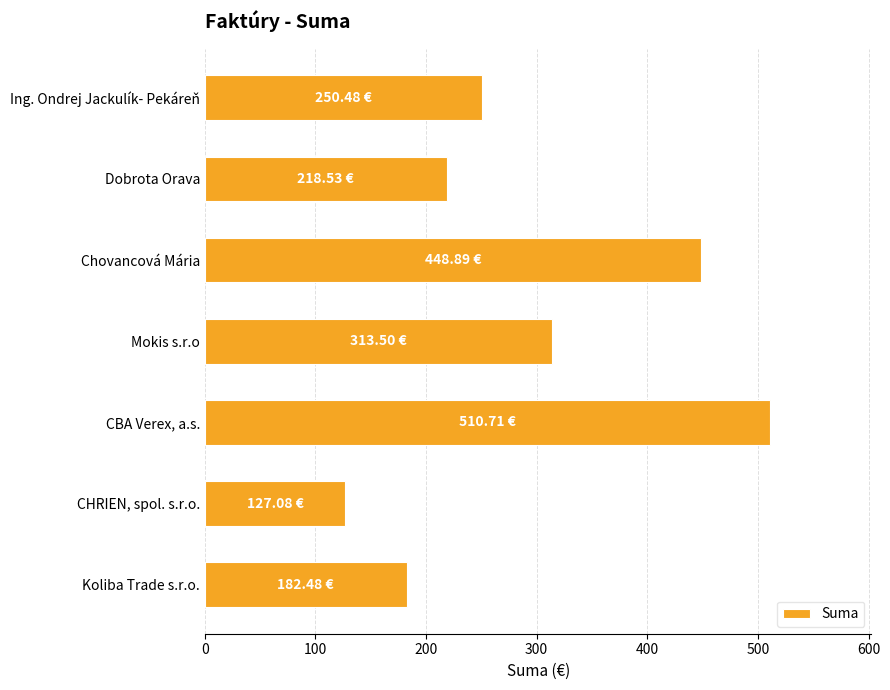

What is the label of the 2nd bar from the top?

Dobrota Orava